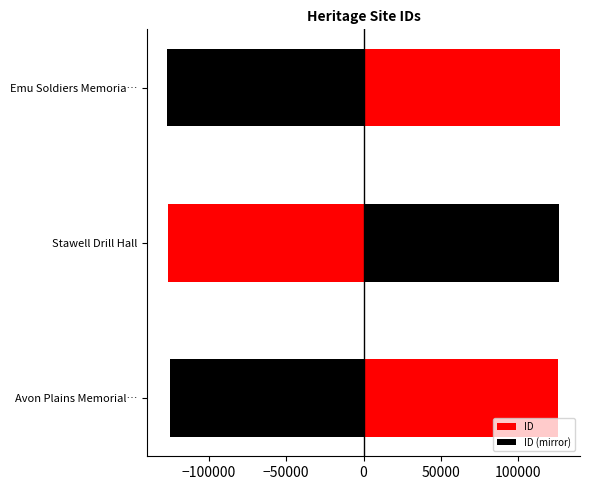

Reading right to left, extract all data points from this chart.

ID: 127072	126129	125292
ID (mirror): -127072	-126129	-125292